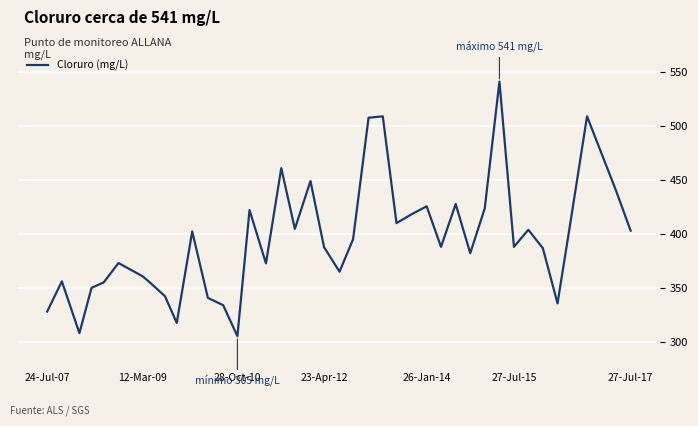

What is the difference between the maximum and minimum values?

236.0